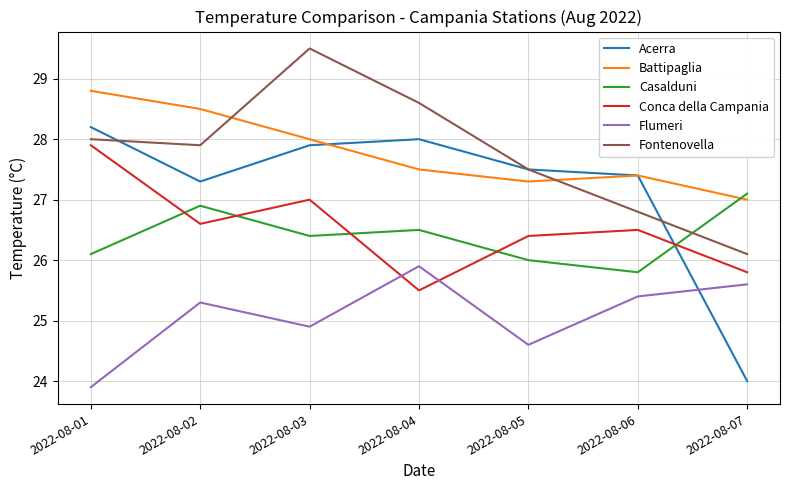

Where is the first local maximum for Casalduni?

2022-08-02